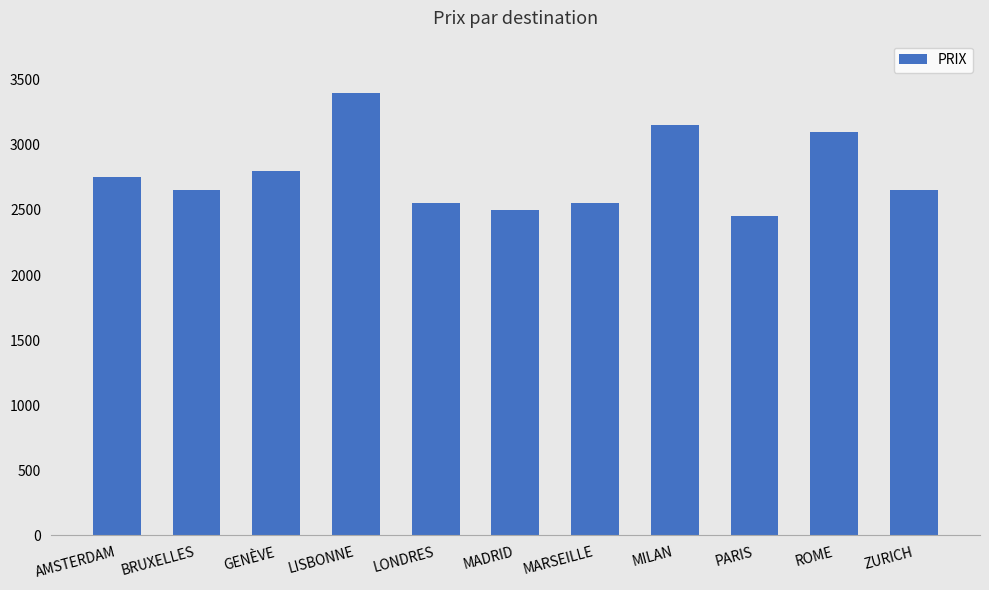

What is the maximum value shown in the chart?

3400